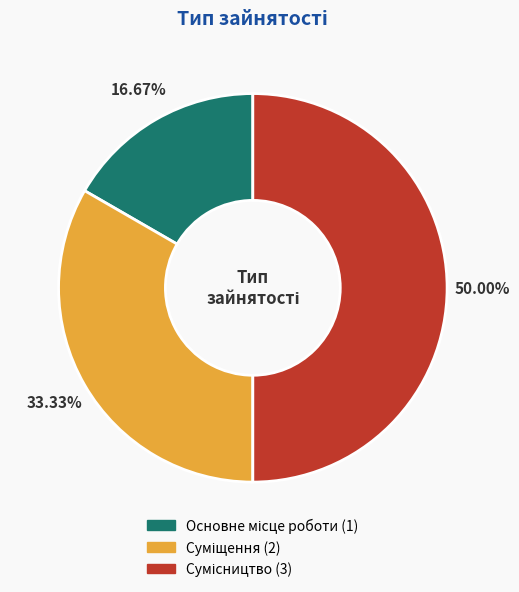

True or false: Основне місце роботи accounts for 17% of the total.

True